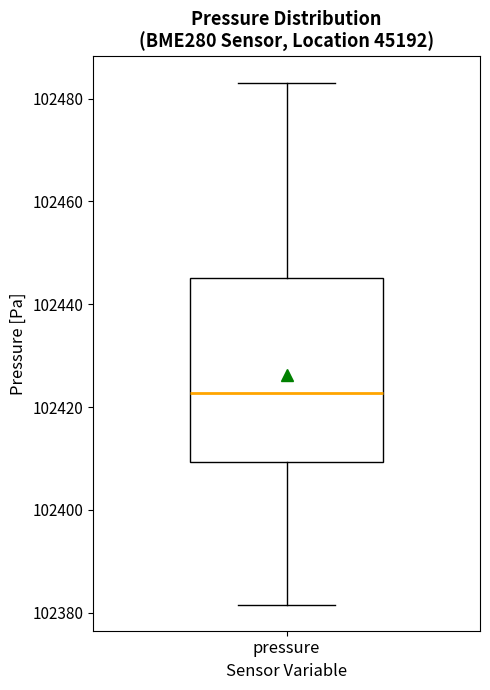

Where does the median line of the box for pressure sit on the y-axis? The values are not printed on the chart, so give them approximately, as read against the axis.

102422